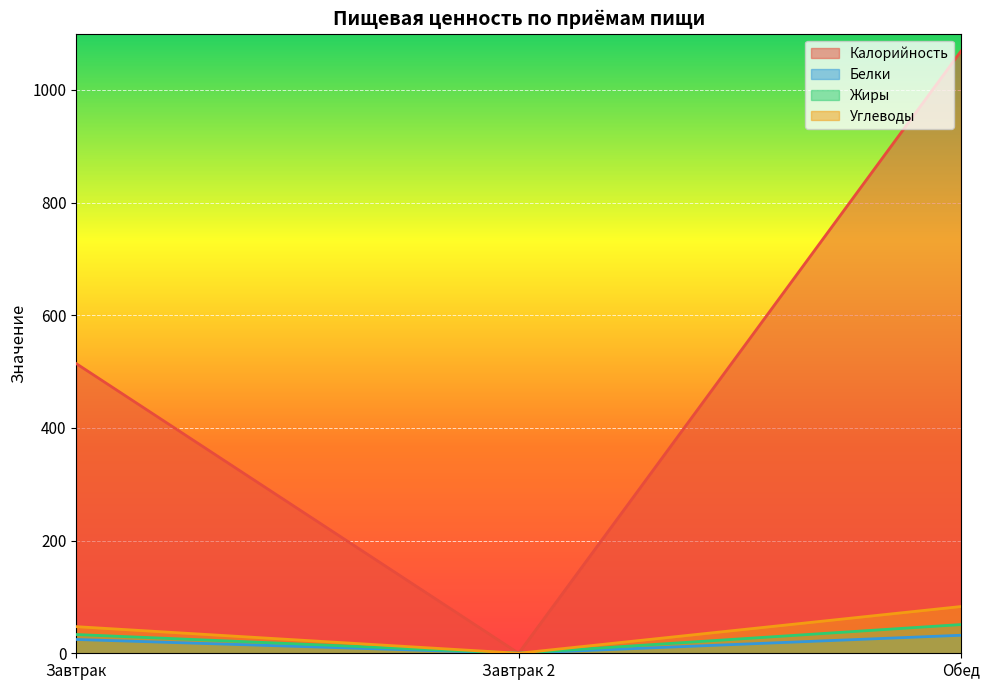

Does the chart display data point markers on the line(s)?

No